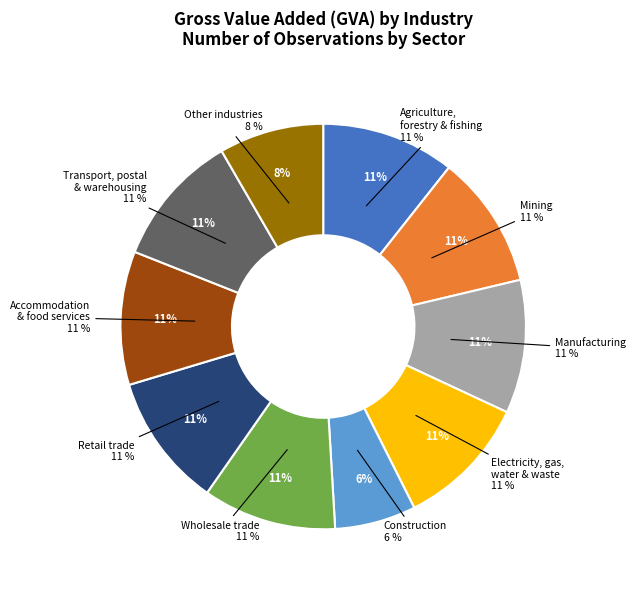

Which slice is the smallest?

Construction